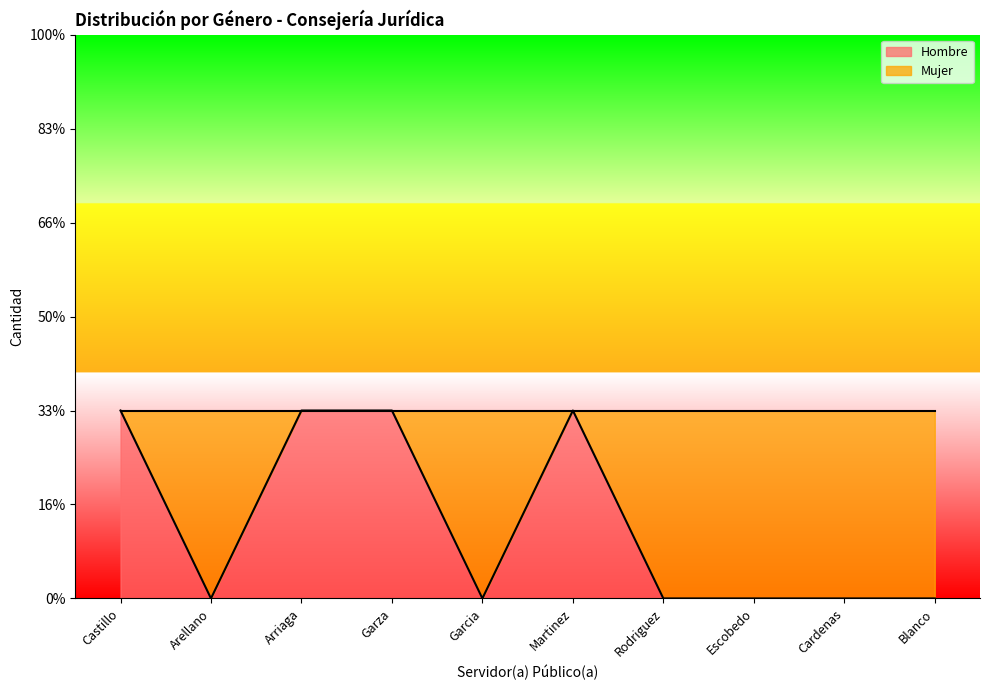

At which category does the chart reach its peak across all series?

Castillo